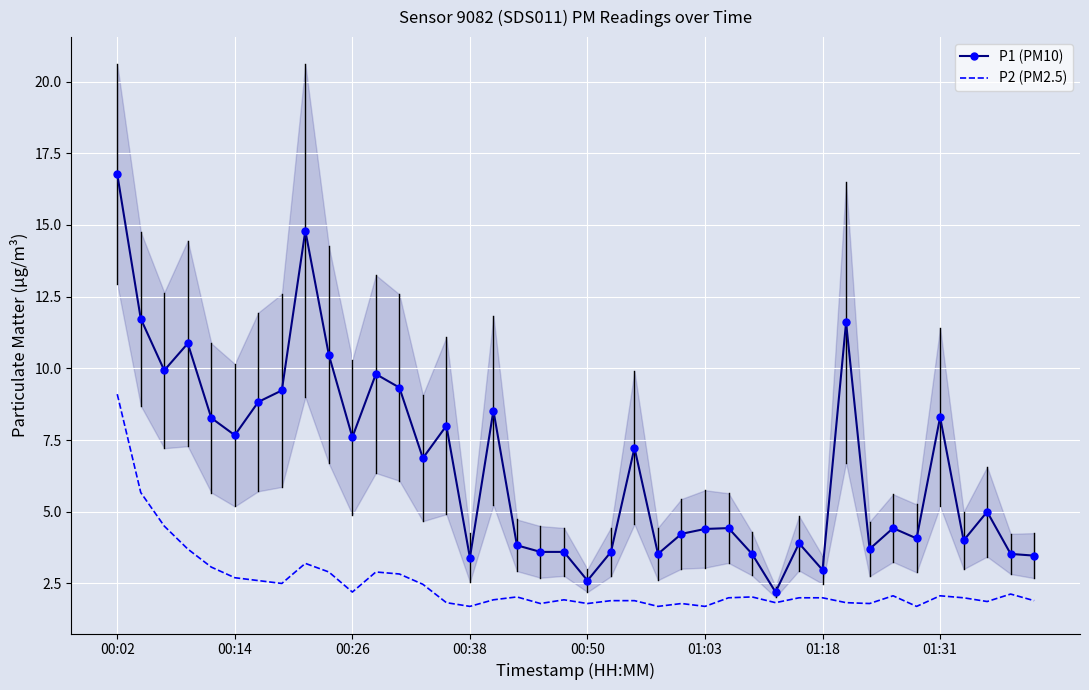

At which label does P2 (PM2.5) reach its peak?

00:02